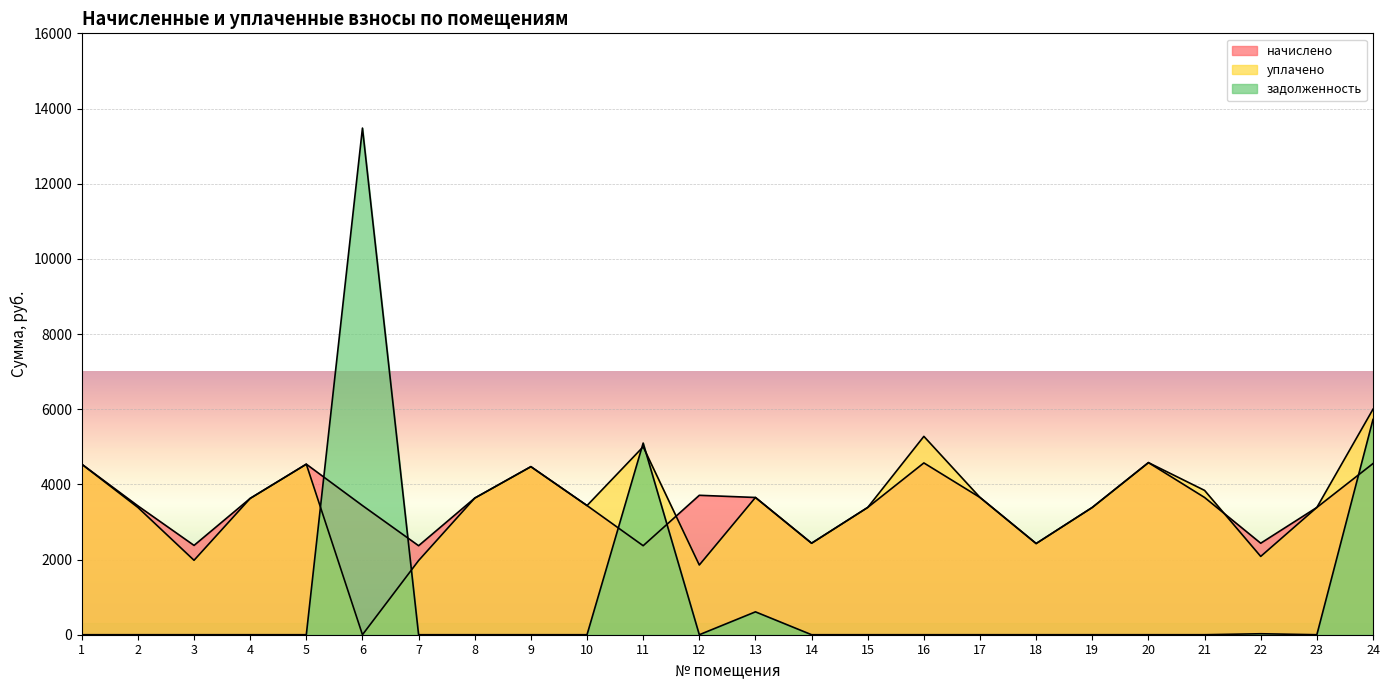

What is the total value across all series at 6?

16915.4